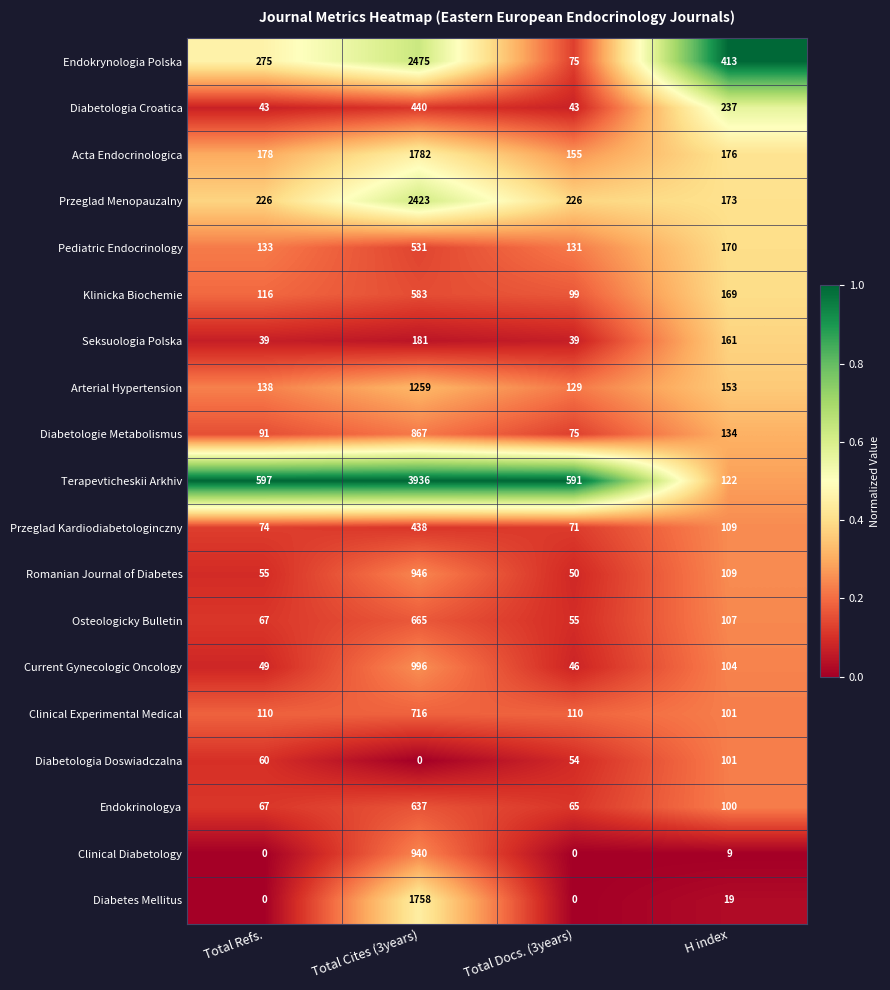

Which series has the largest total across all categories?

Terapevticheskii Arkhiv